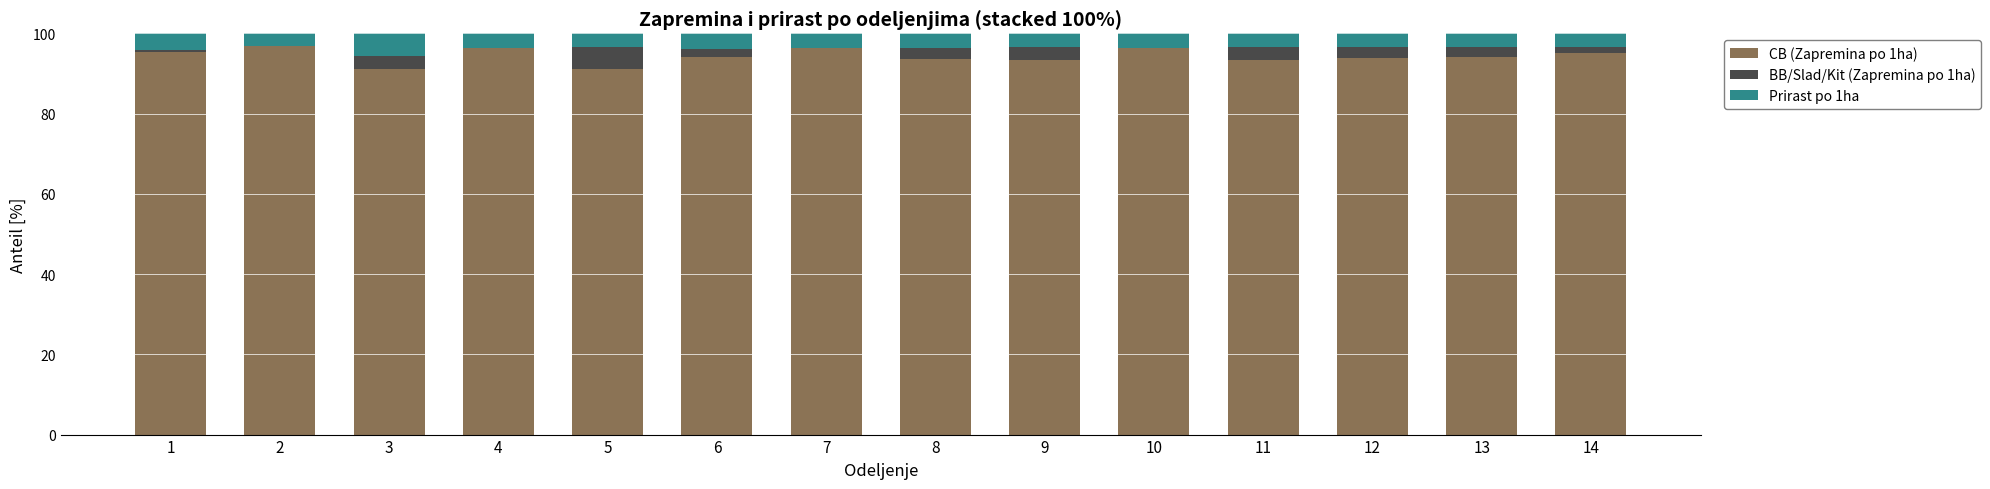

What is the total value across all series at 2?

100.0